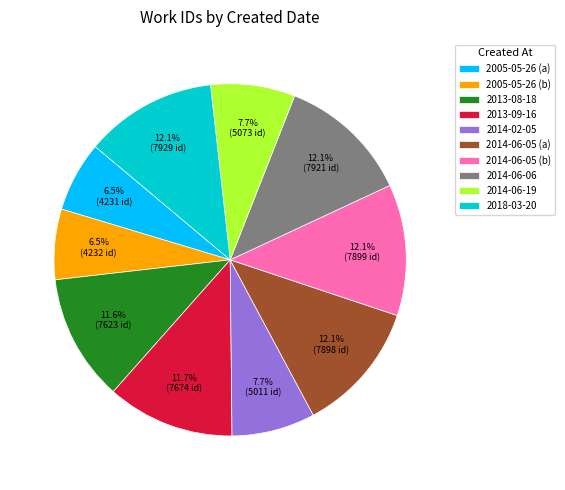

Does 2014-06-06 account for over 50% of the chart?

No